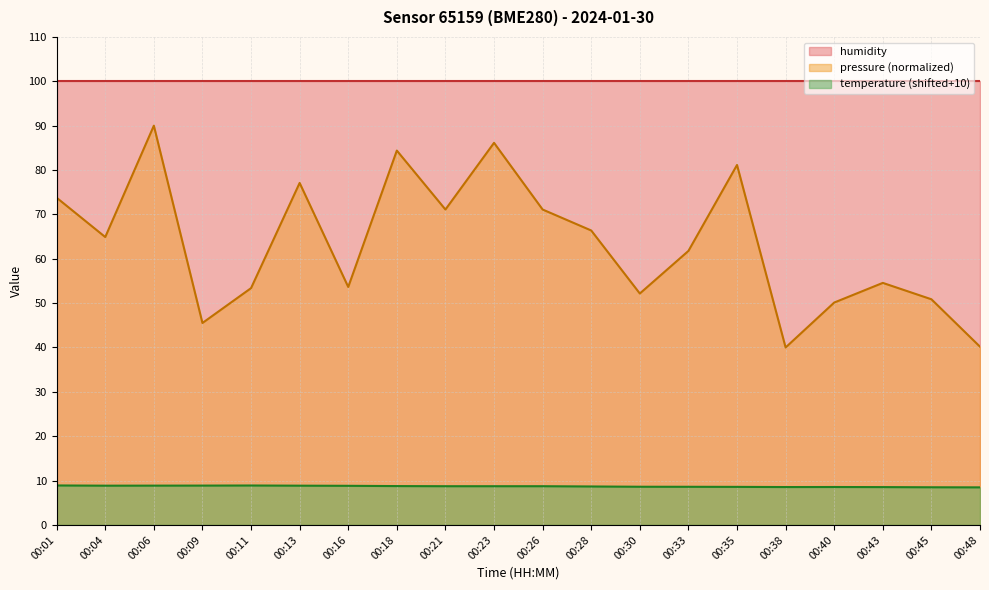

True or false: pressure and temperature cross at least once.

False